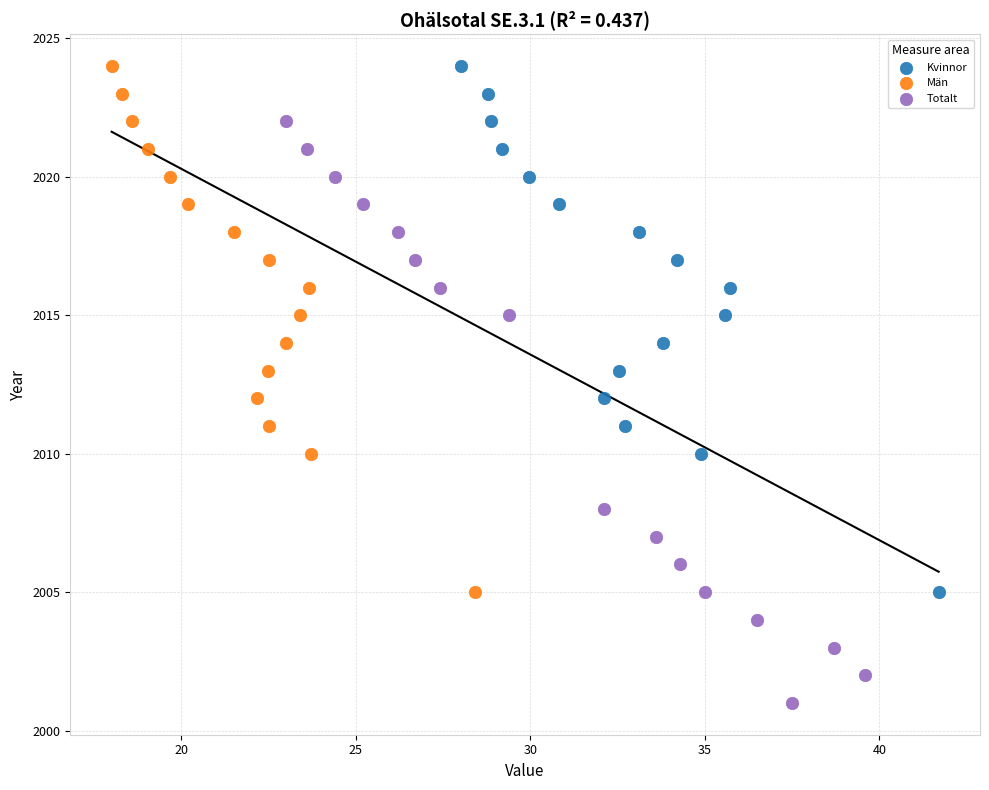

Which series has the widest spread of Y values?

Totalt